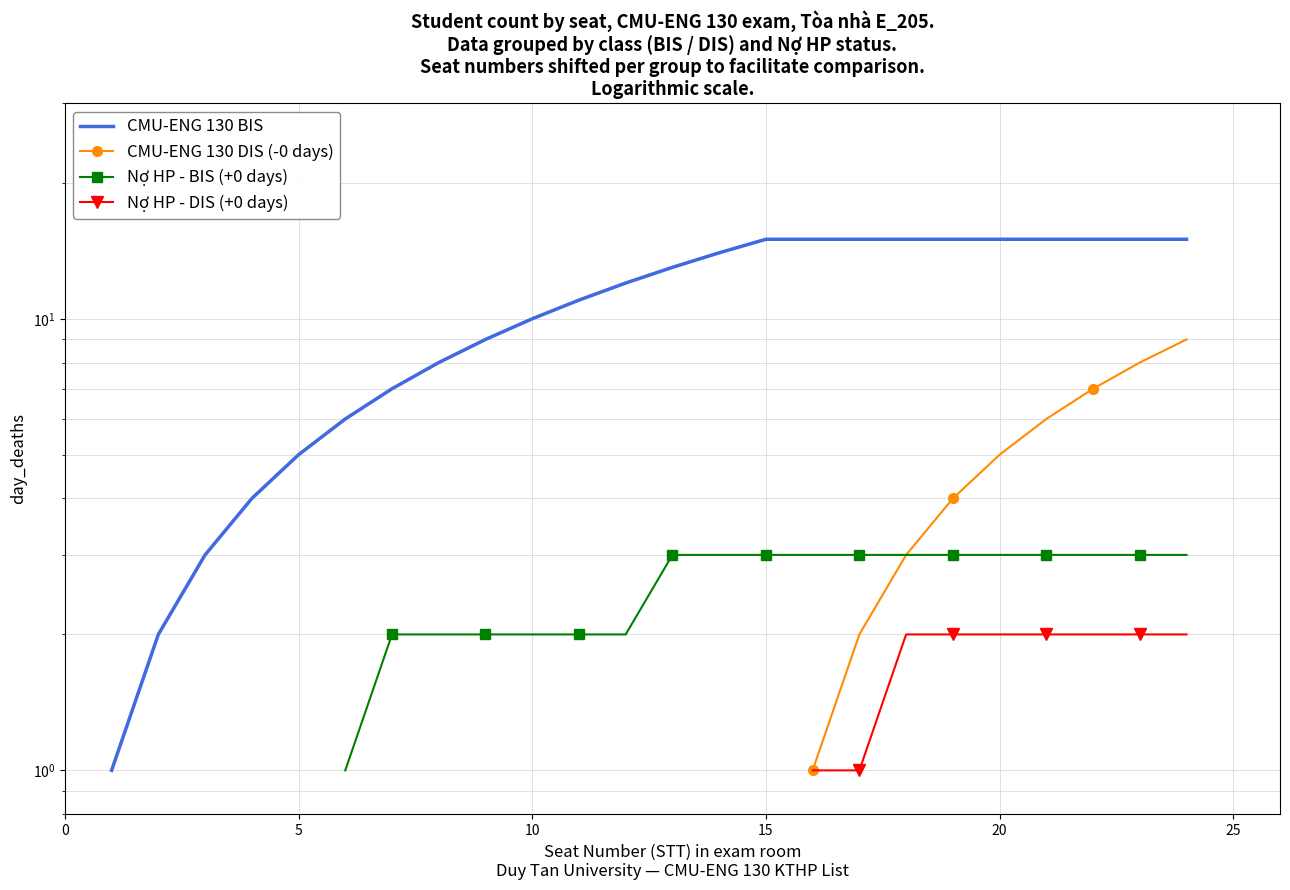

Which series has the largest range (max minus min)?

CMU-ENG 130 BIS